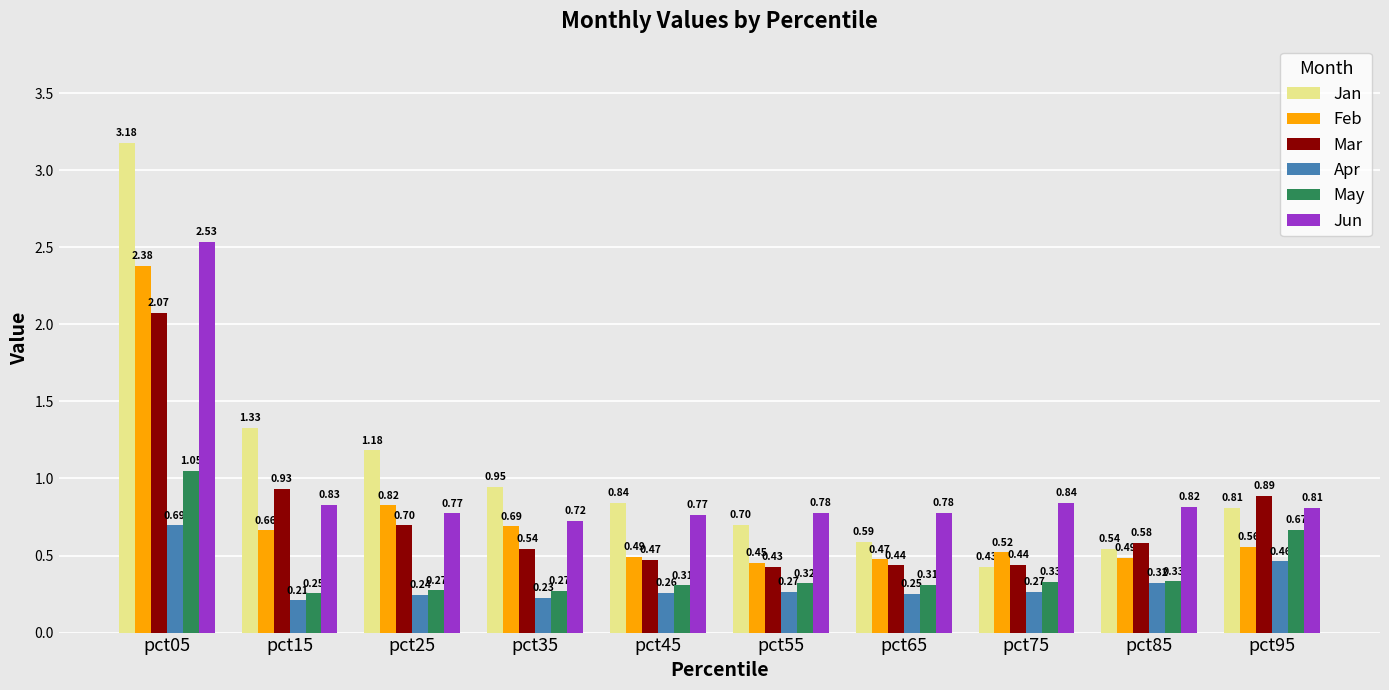

What is the sum of all Mar values?

7.5